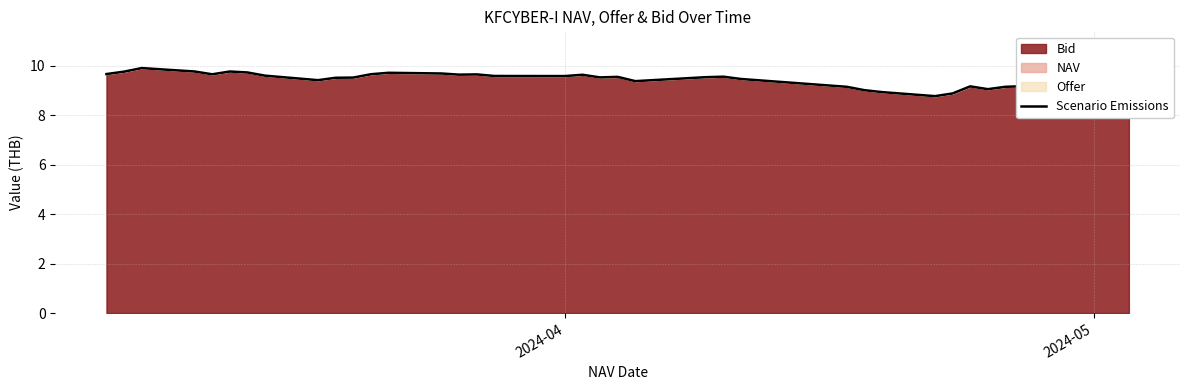

Count the number of categories in the chart.

38